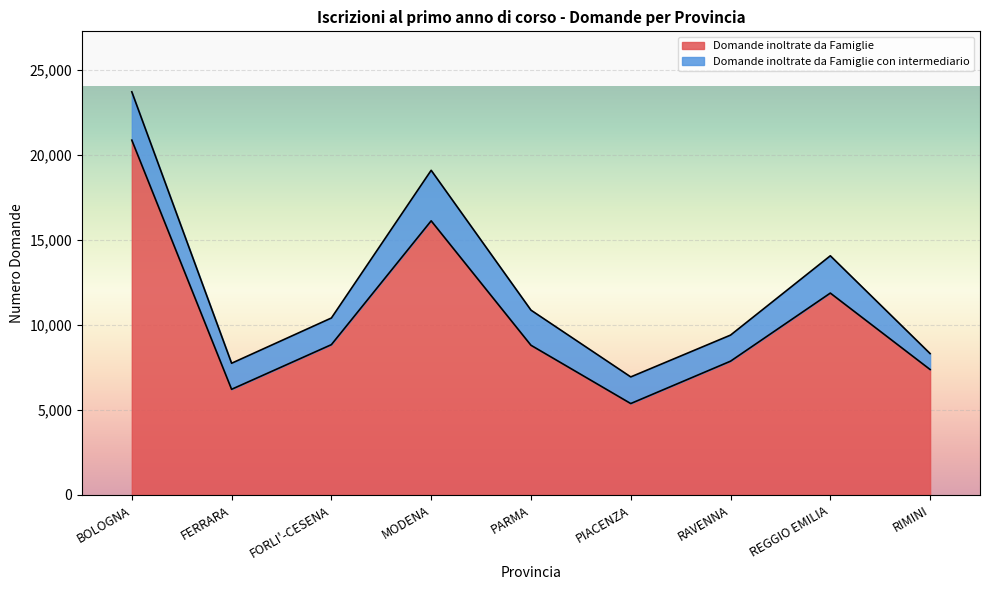

Is it true that the value at RAVENNA is 7867?

True